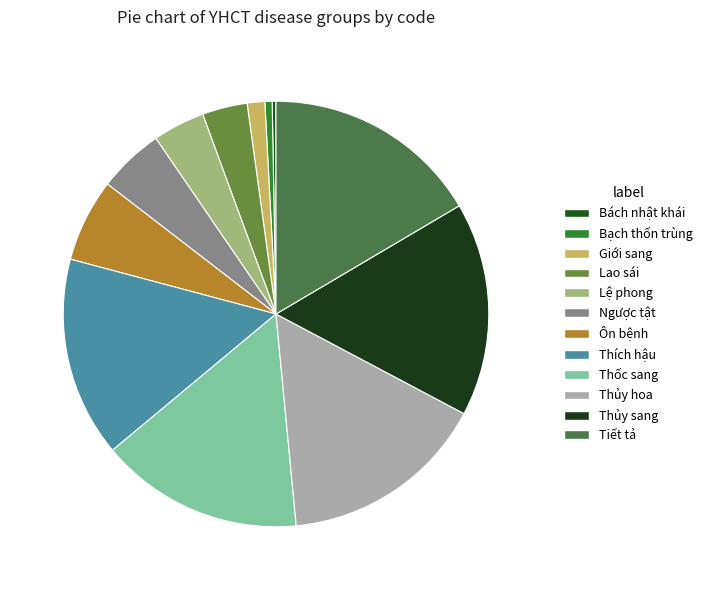

Approximately how many times larger is the value at Thủy sang compared to Tiết tả?

1.0